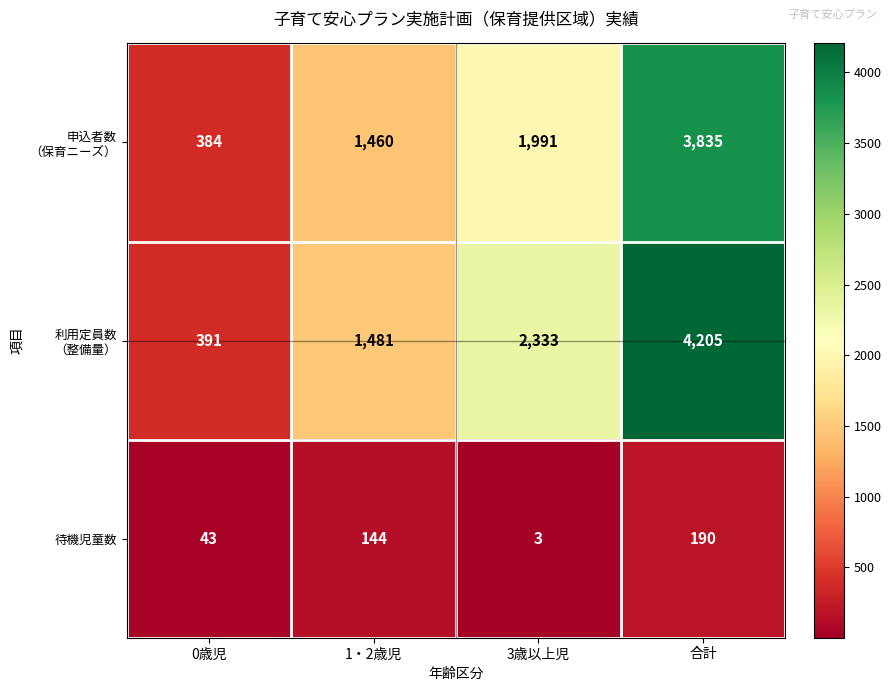

The 待機児童数 series shows 338 at 合計. True or false?

False